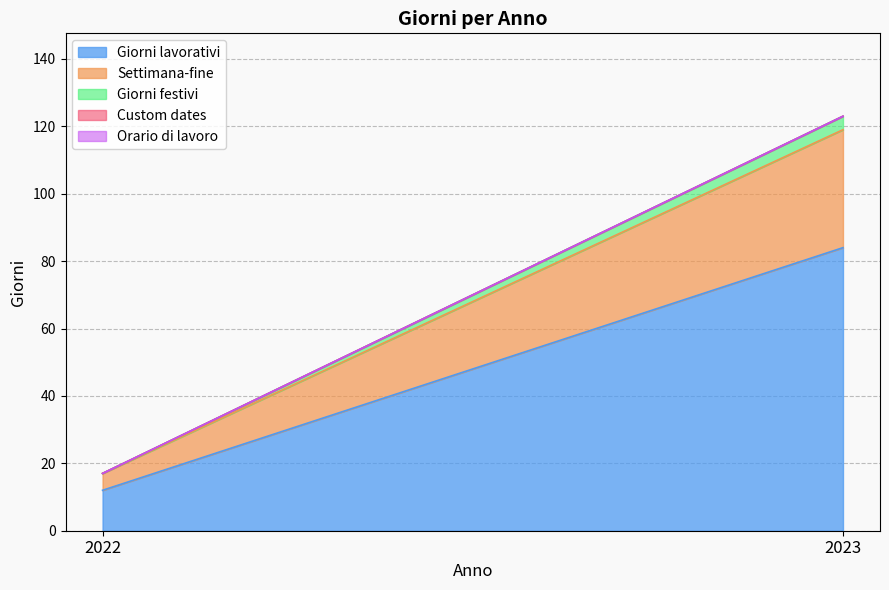

Is the value of Settimana-fine at 2023 greater than the value of Custom dates at 2023?

Yes